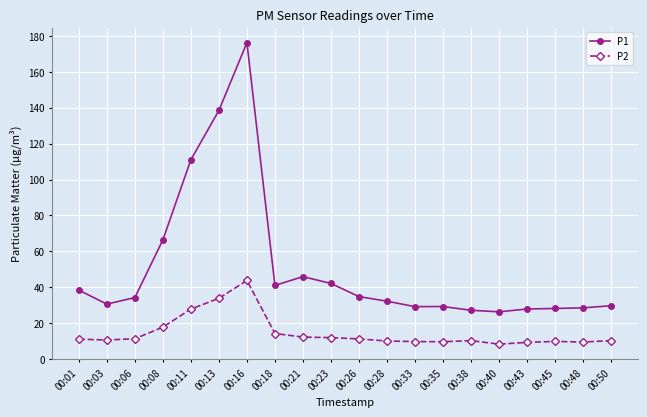

True or false: P2 and P1 cross at least once.

False